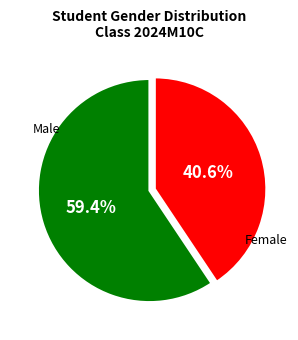

Is there any slice that represents more than half of the pie?

Yes